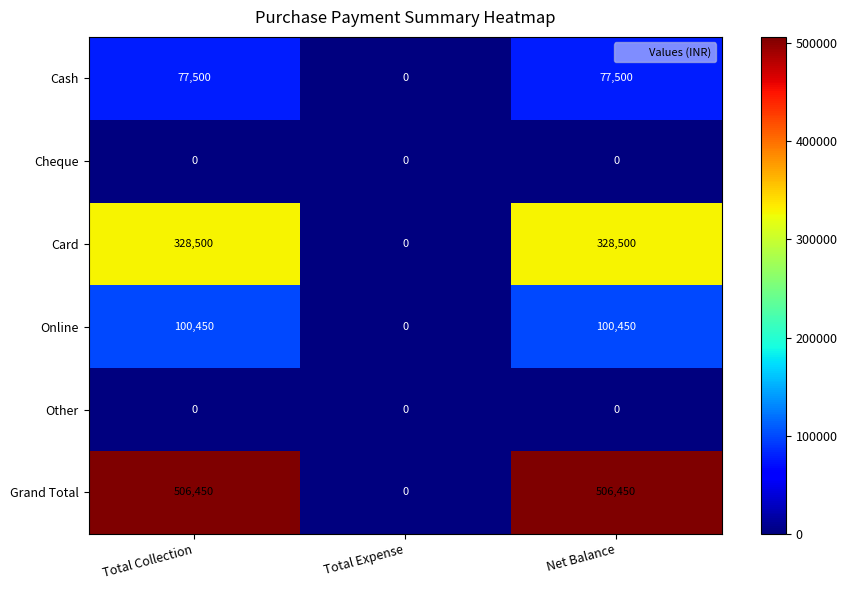

Reading left to right, extract all data points from this chart.

Cash: Total Collection=77500	Total Expense=0	Net Balance=77500
Cheque: Total Collection=0	Total Expense=0	Net Balance=0
Card: Total Collection=328500	Total Expense=0	Net Balance=328500
Online: Total Collection=100450	Total Expense=0	Net Balance=100450
Other: Total Collection=0	Total Expense=0	Net Balance=0
Grand Total: Total Collection=506450	Total Expense=0	Net Balance=506450